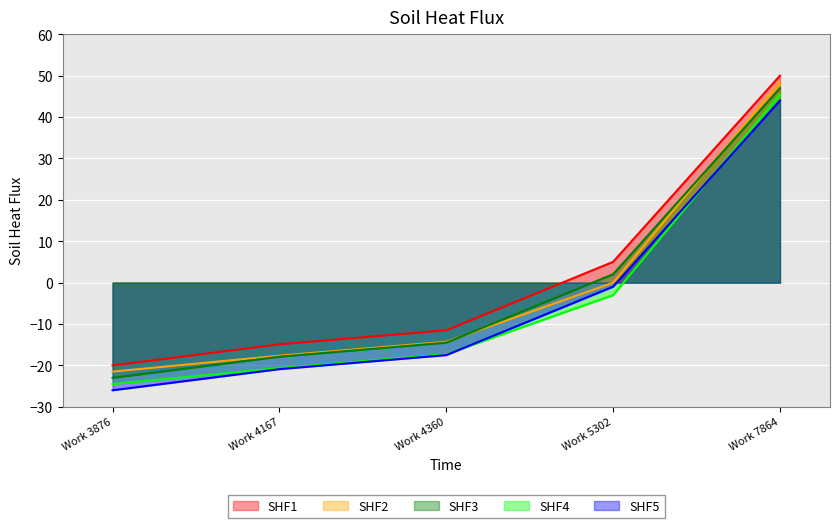

At how many categories does at least one series exceed -10?

2